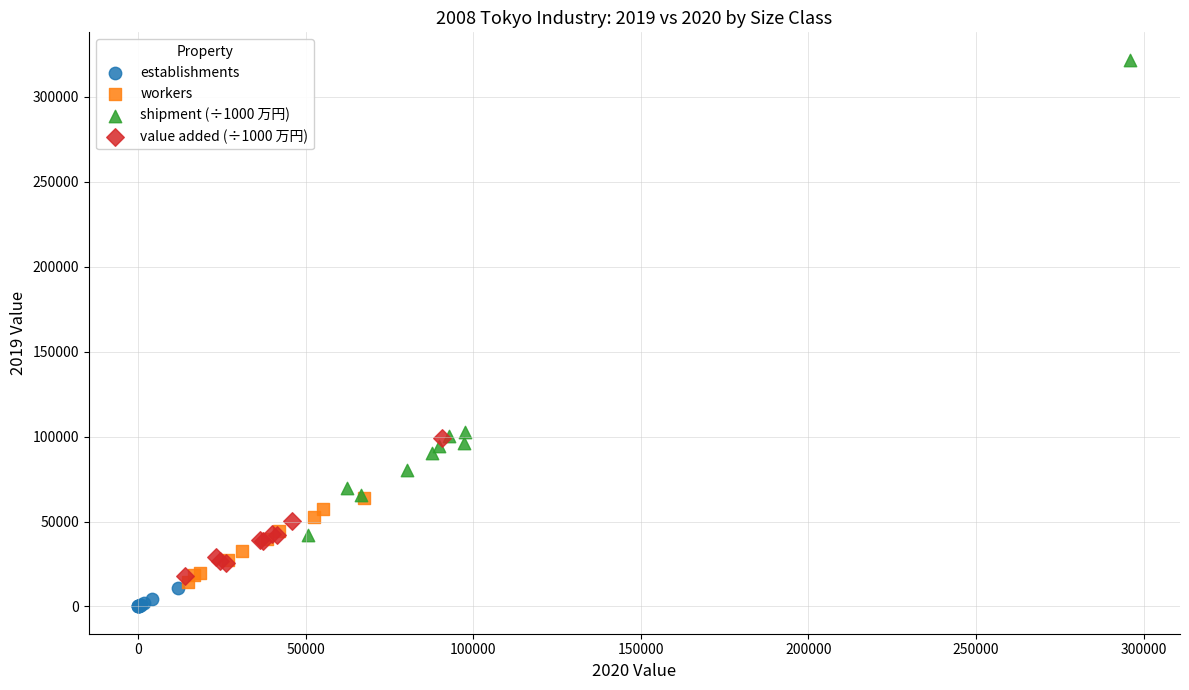

Which series contains the highest Y value?

shipment (÷1000 万円)